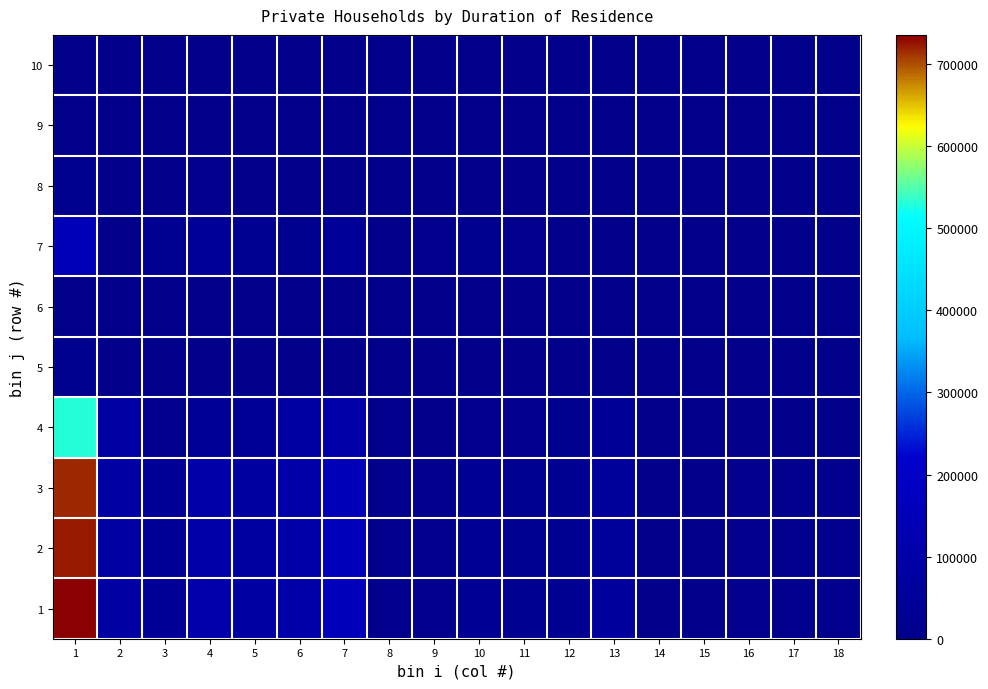

At which category is the sum across all series the highest?

1